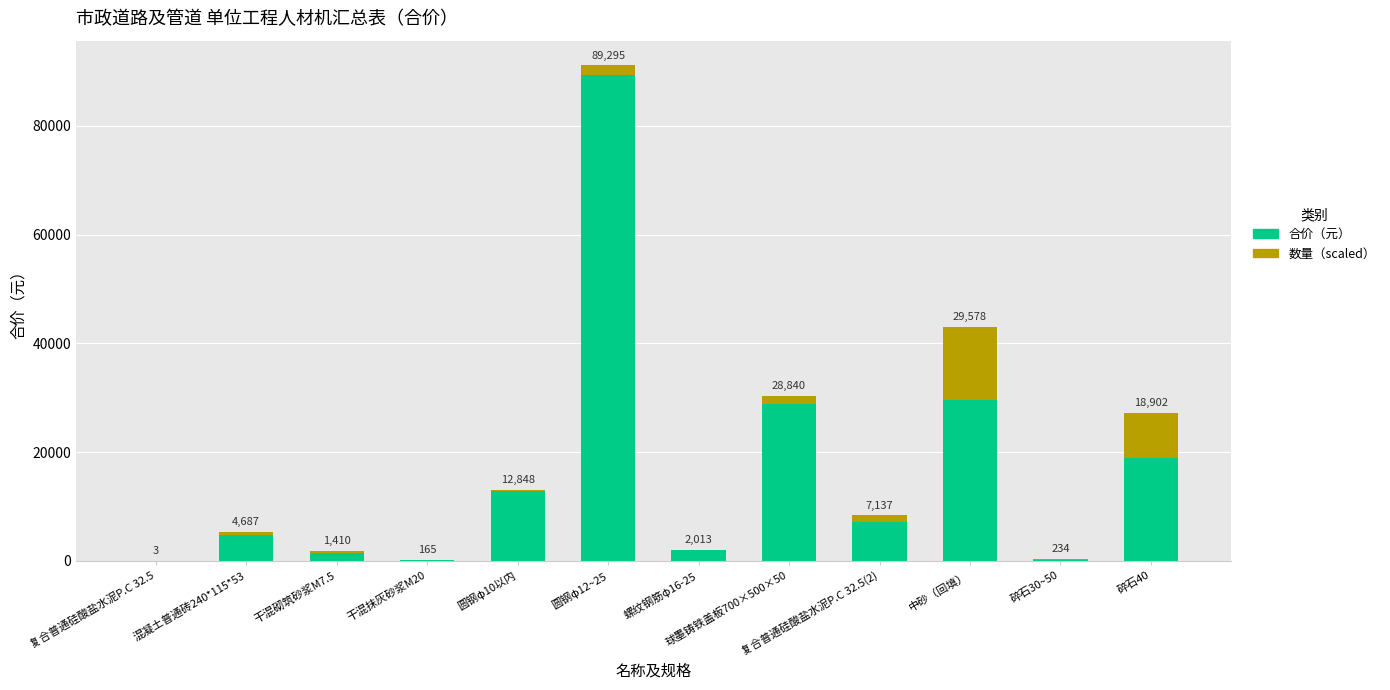

How many values in the 合价（元） series exceed 7136?

6